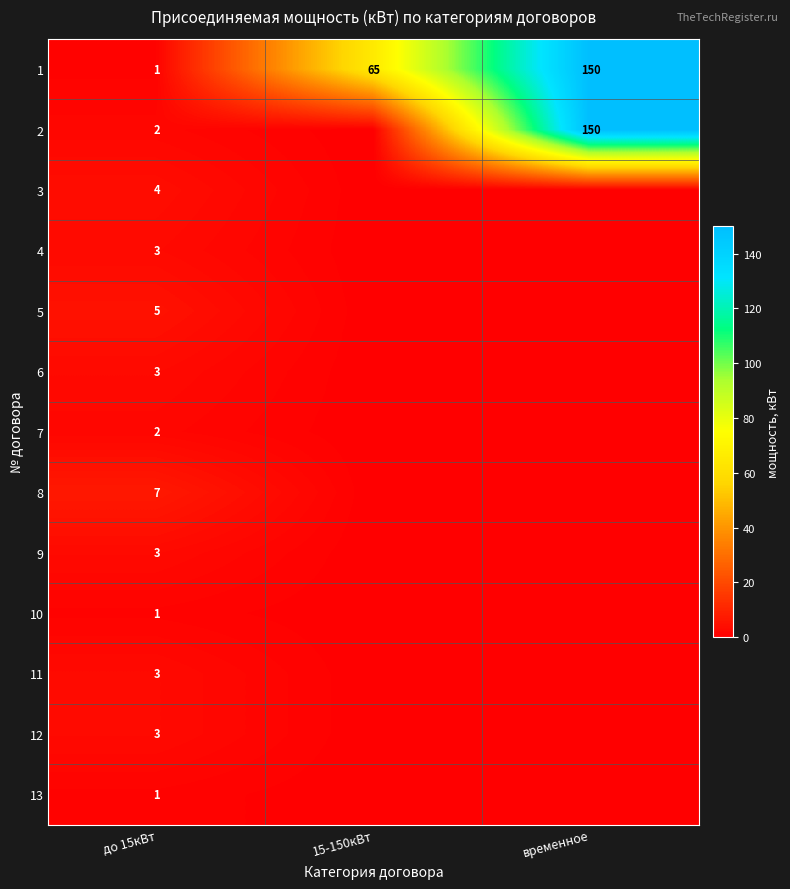

How many categories are shown in the chart?

3